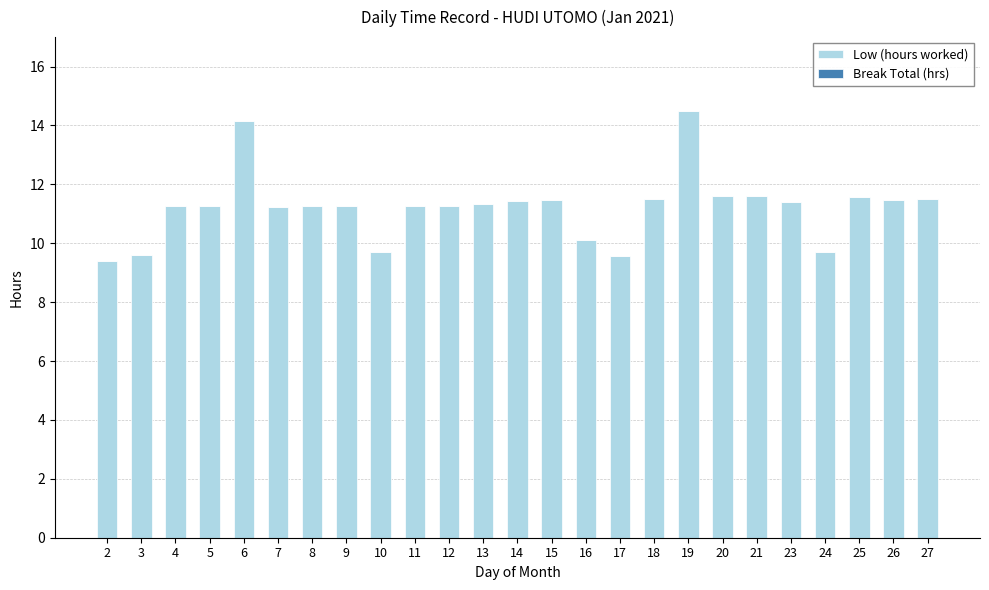

Count the number of values greater than 11.

19